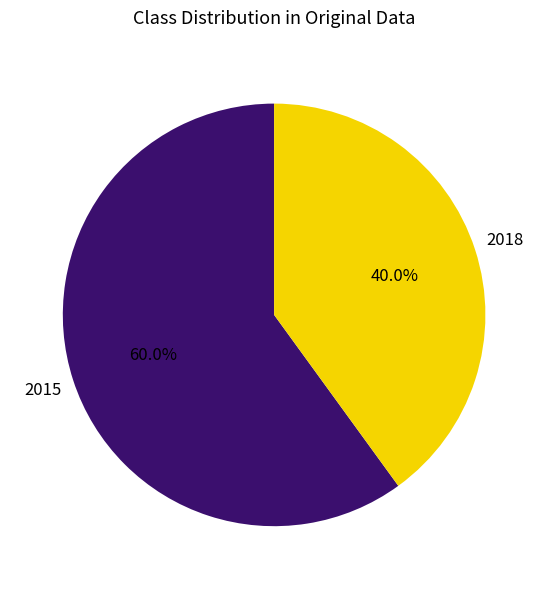

Is there a majority slice in this chart?

Yes